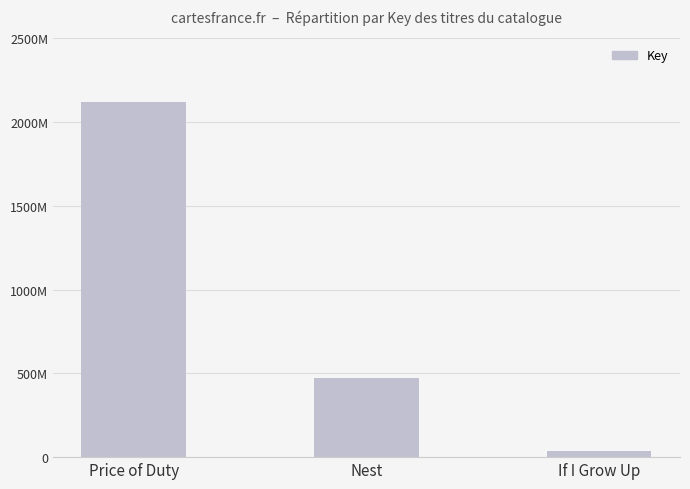

Does the chart contain any negative values?

No